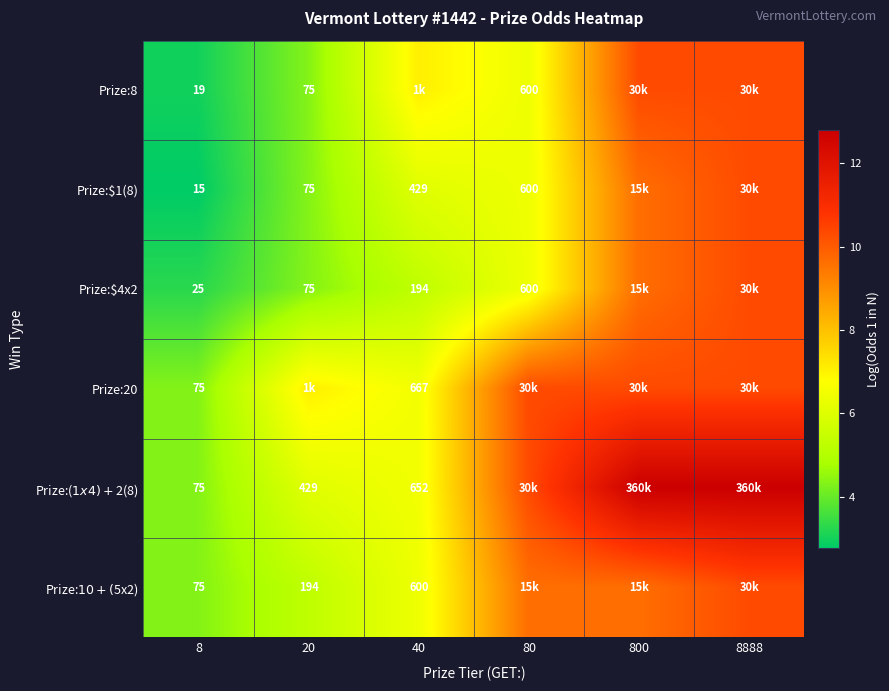

Which series has the widest spread of values?

Prize:($1x4)+$2(8)